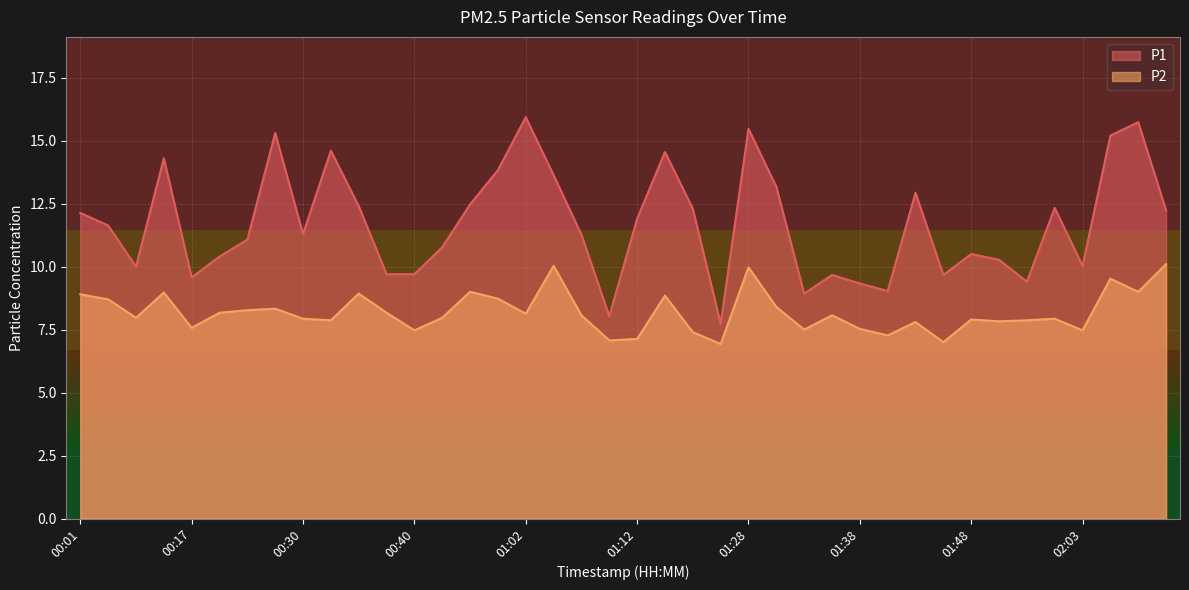

What is the difference between the highest and lowest values at 00:38?

1.5